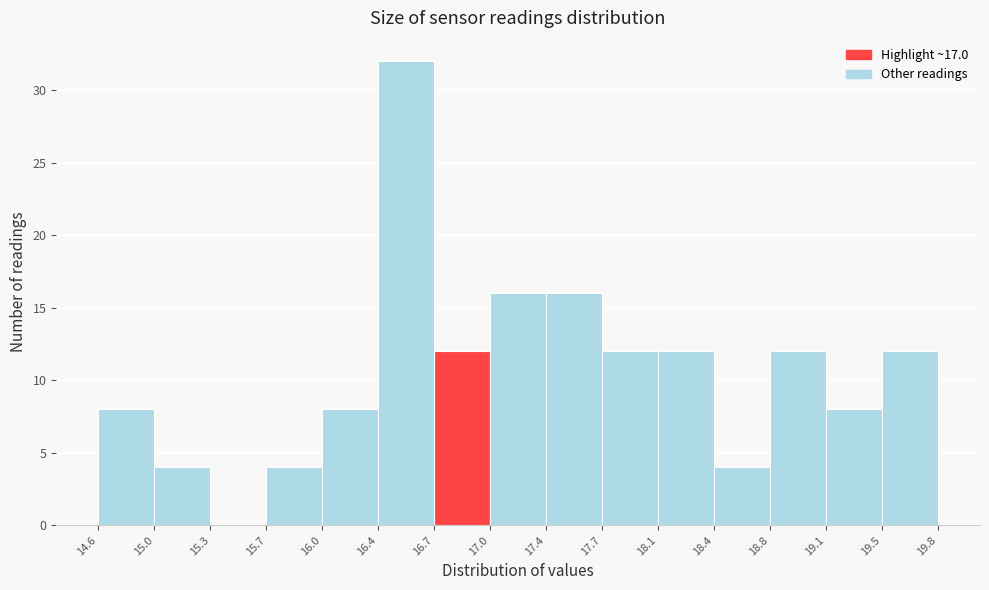

Reading left to right, transcribe this chart: for each bar, give the range it covers on the x-axis and its height. The values are not printed on the chart, so give them approximately, as read against the axis.

14.6 to 15.0: 8
15.0 to 15.3: 4
15.3 to 15.7: 0
15.7 to 16.0: 4
16.0 to 16.4: 8
16.4 to 16.7: 32
16.7 to 17.0: 12
17.0 to 17.4: 16
17.4 to 17.7: 16
17.7 to 18.1: 12
18.1 to 18.4: 12
18.4 to 18.8: 4
18.8 to 19.1: 12
19.1 to 19.5: 8
19.5 to 19.8: 12